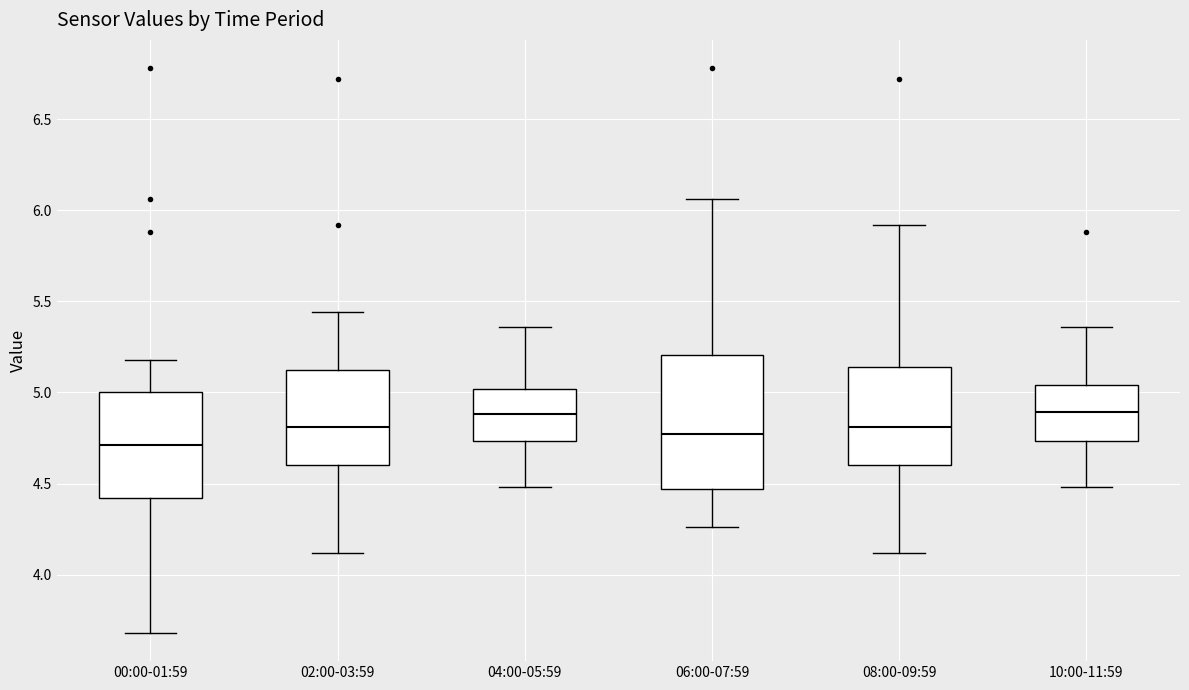

Where is the upper edge of the box for 00:00-01:59 on the y-axis? The values are not printed on the chart, so give them approximately, as read against the axis.

5.00